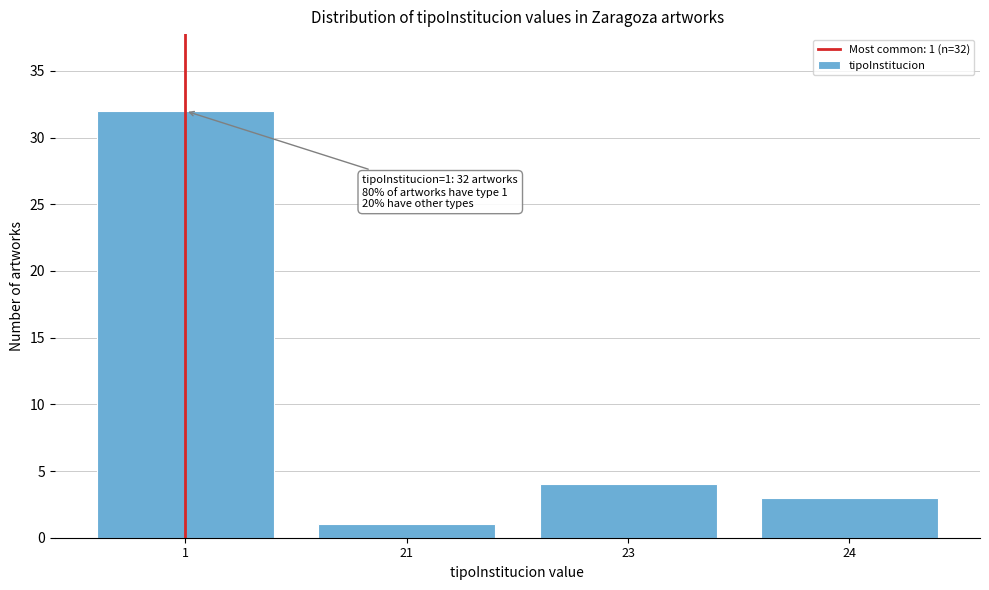

Reading left to right, extract all data points from this chart.

32	1	4	3